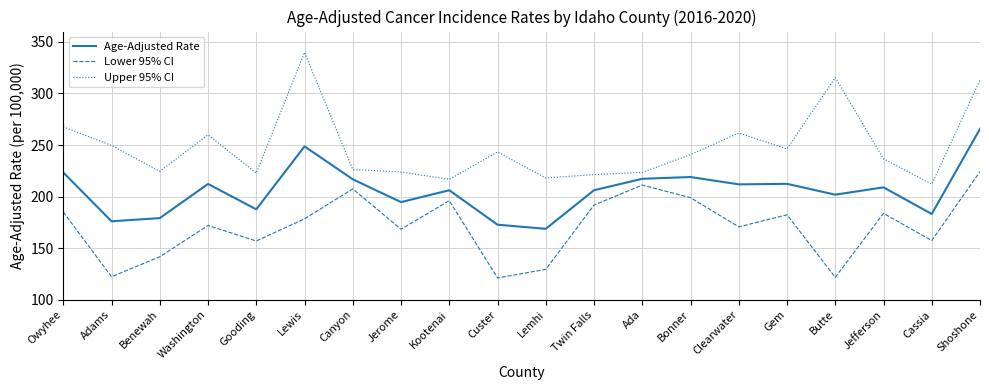

What is the difference between the Age-Adjusted Rate values at Gem and Washington?

0.1